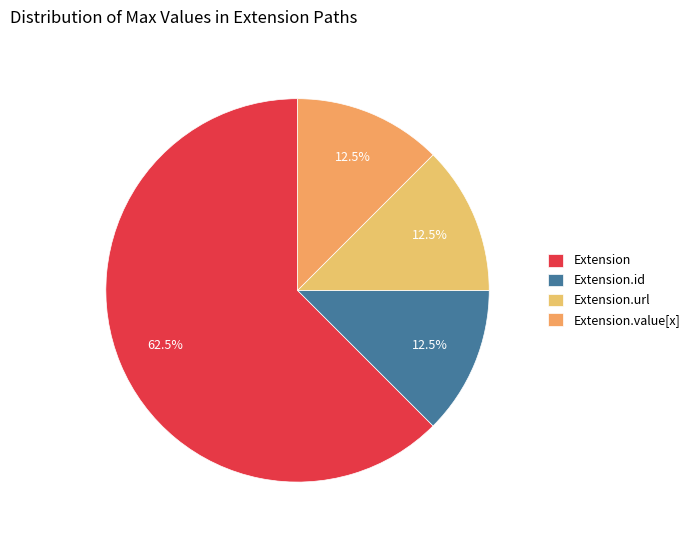

Does any single category account for the majority?

Yes